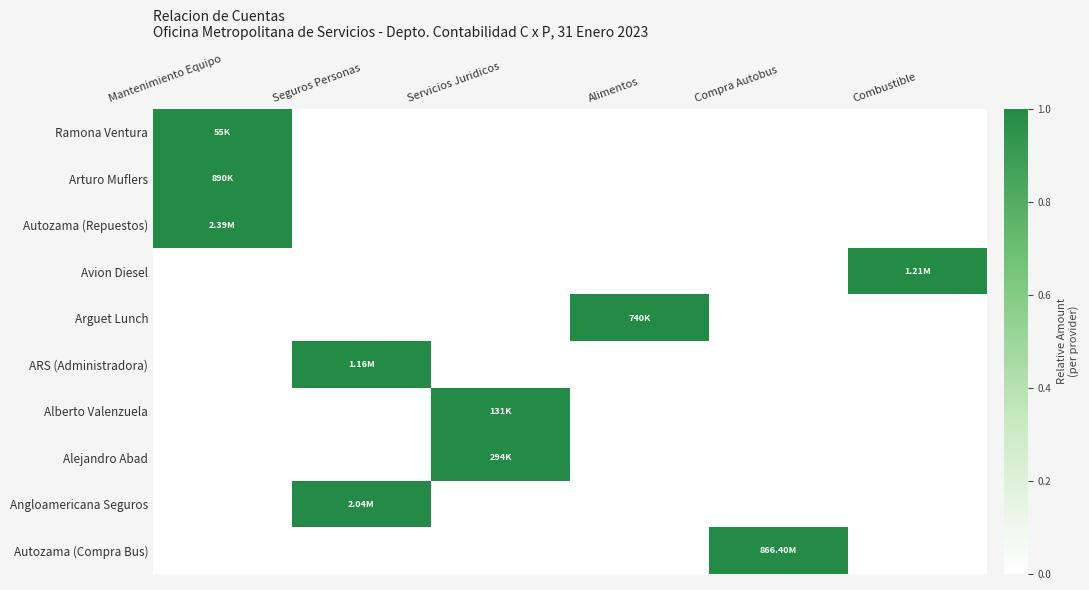

Which label corresponds to the smallest value in the chart?

Seguros Personas